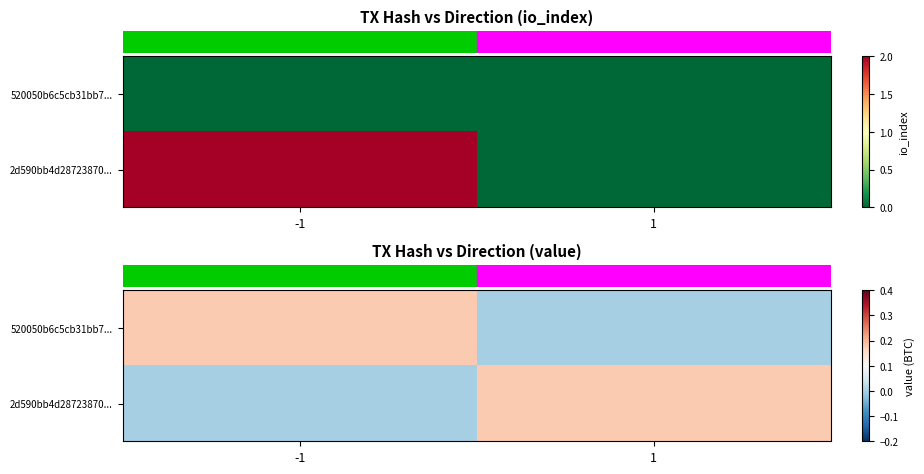

How many categories are shown in the chart?

2